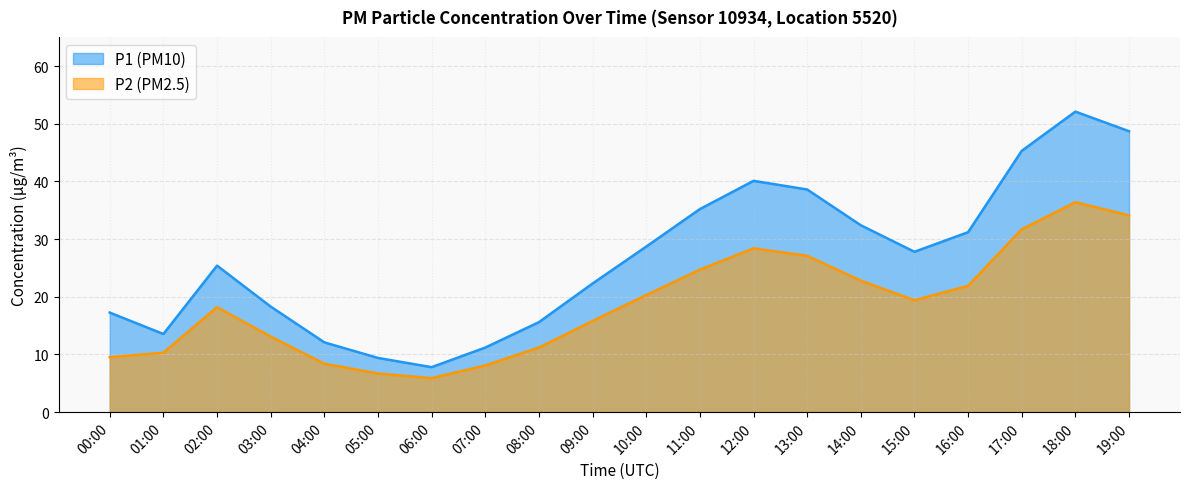

What is the difference between the P2 values at 14:00 and 07:00?

14.7